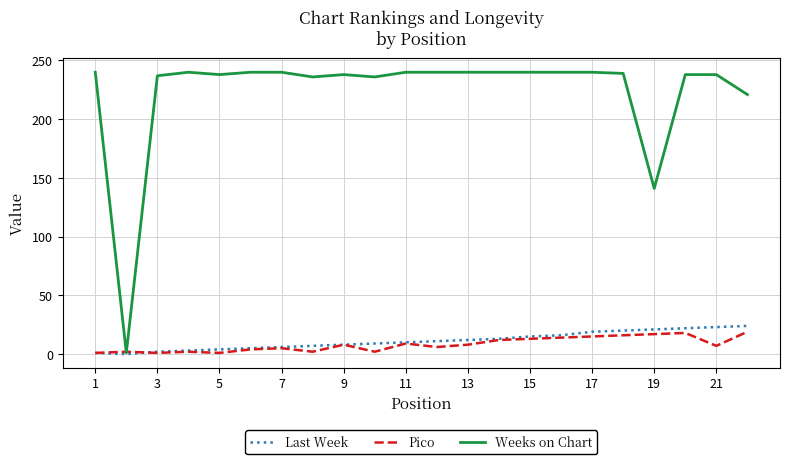

Count the number of categories in the chart.

22